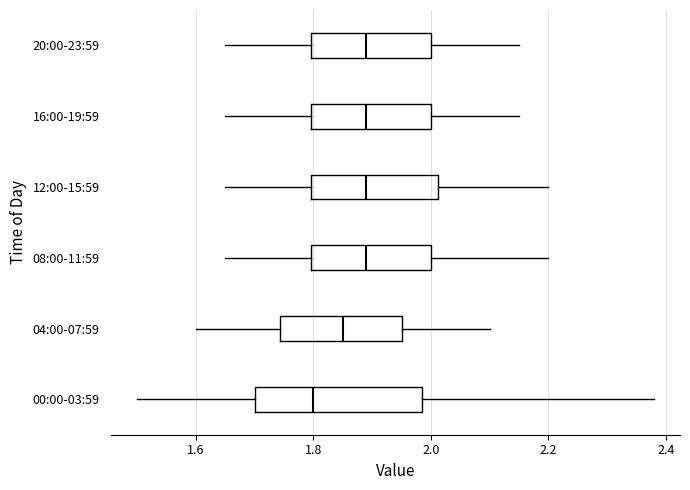

Where is the right edge of the box for 20:00-23:59 on the x-axis? The values are not printed on the chart, so give them approximately, as read against the axis.

2.00